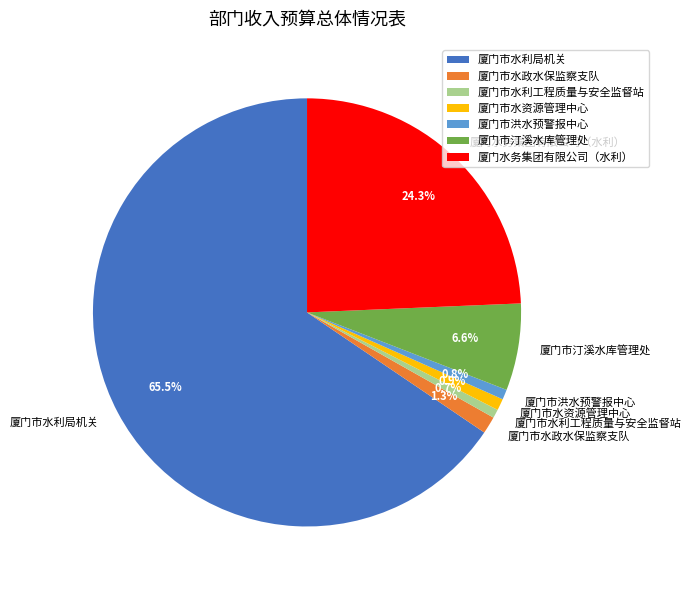

Which slice represents more than half of the pie?

厦门市水利局机关